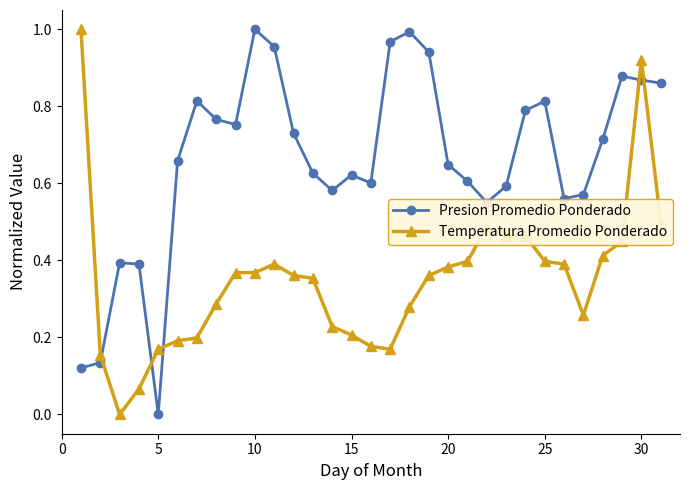

True or false: Temperatura Promedio Ponderado has more than 1 points higher than both neighbors.

True